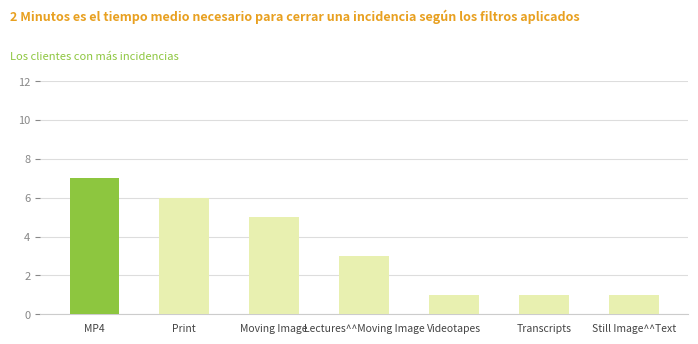

What is the label of the 3rd bar from the right?

Videotapes